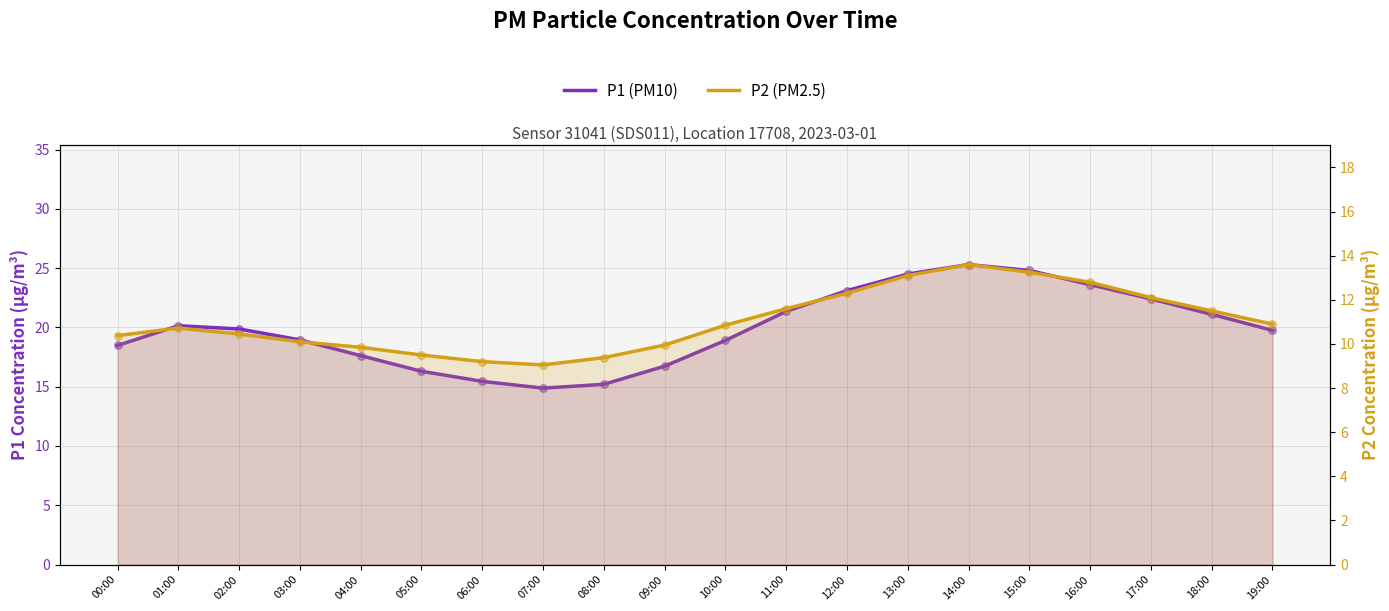

Is the value of P1 (PM10) at 06:00 greater than the value of P2 (PM2.5) at 06:00?

Yes